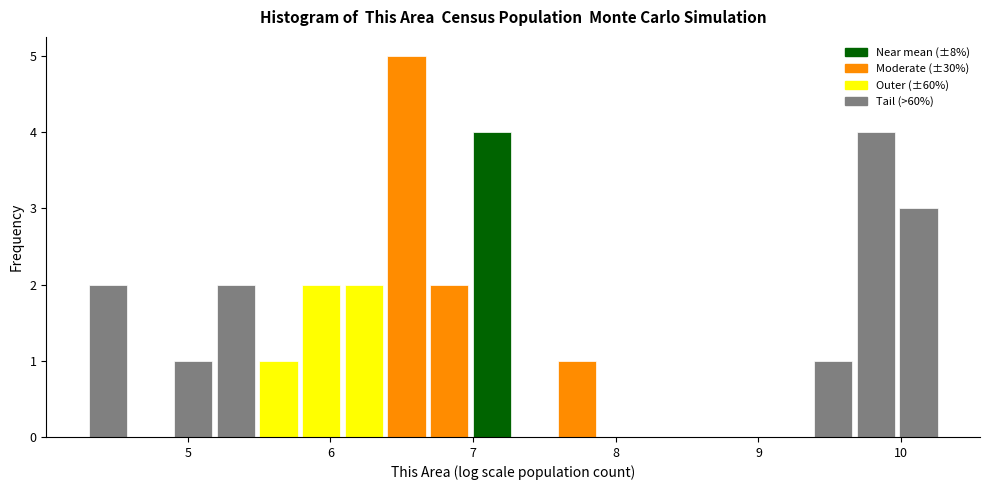

Around what value on the x-axis is the tallest bar? Give the approximate position of its centre, as read against the axis.

6.5